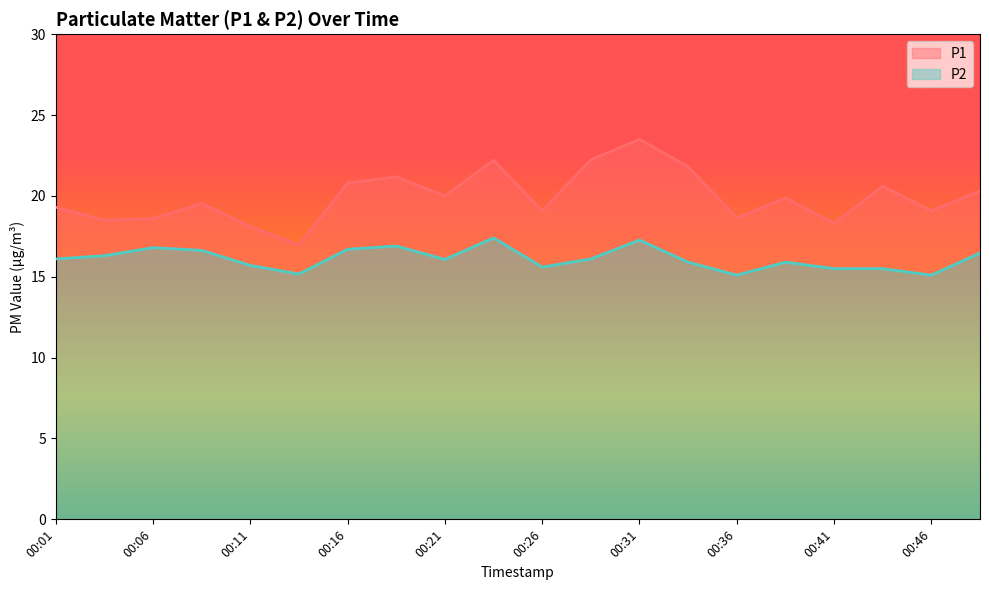

What is the minimum value for P2?

15.1